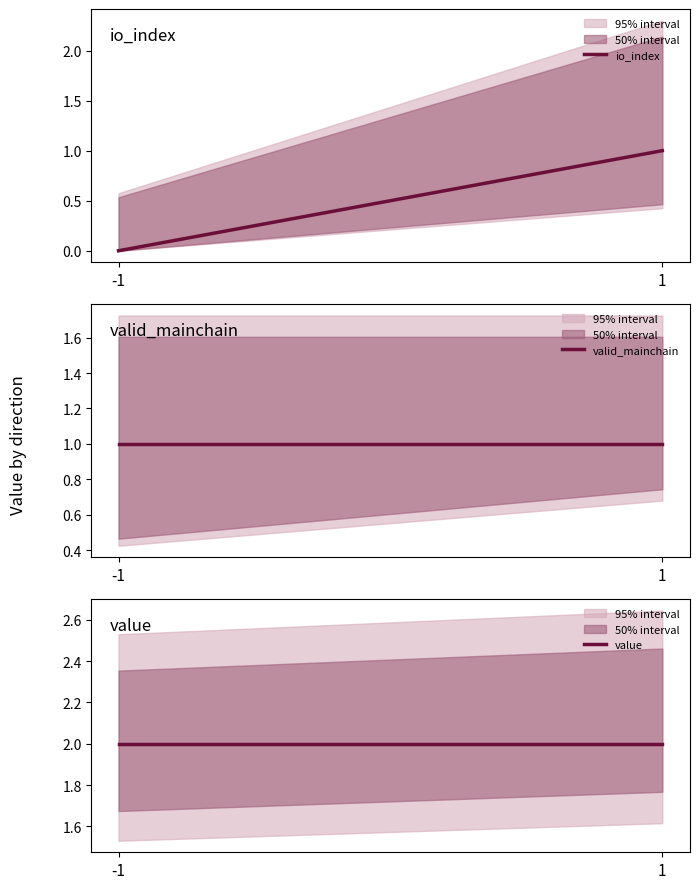

At which label is valid_mainchain closest to 1?

-1